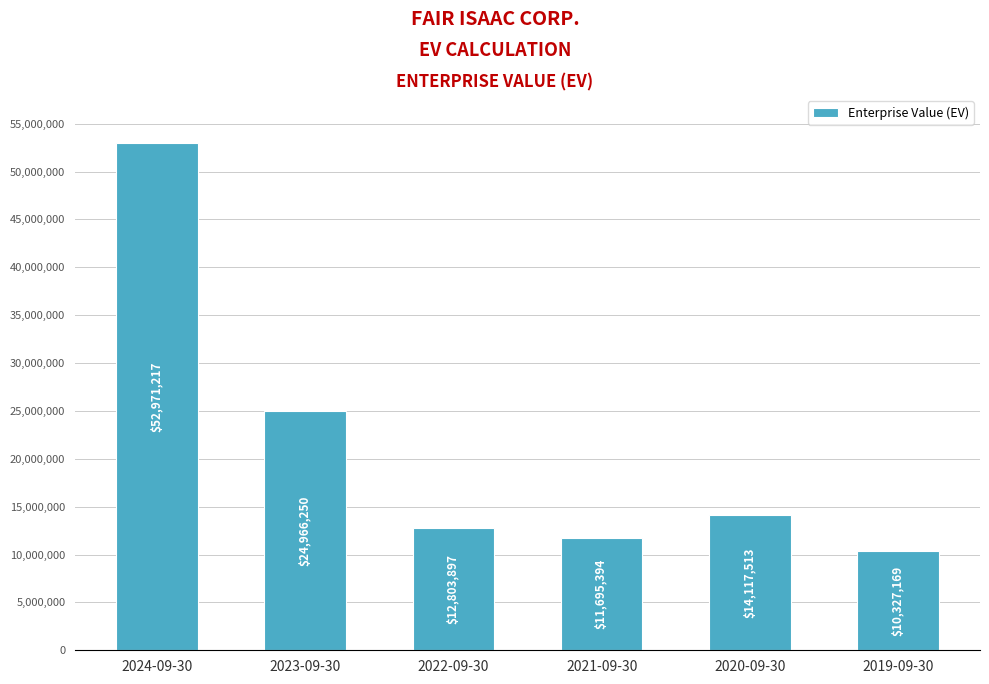

True or false: the data shows 18246942 at 2022-09-30.

False